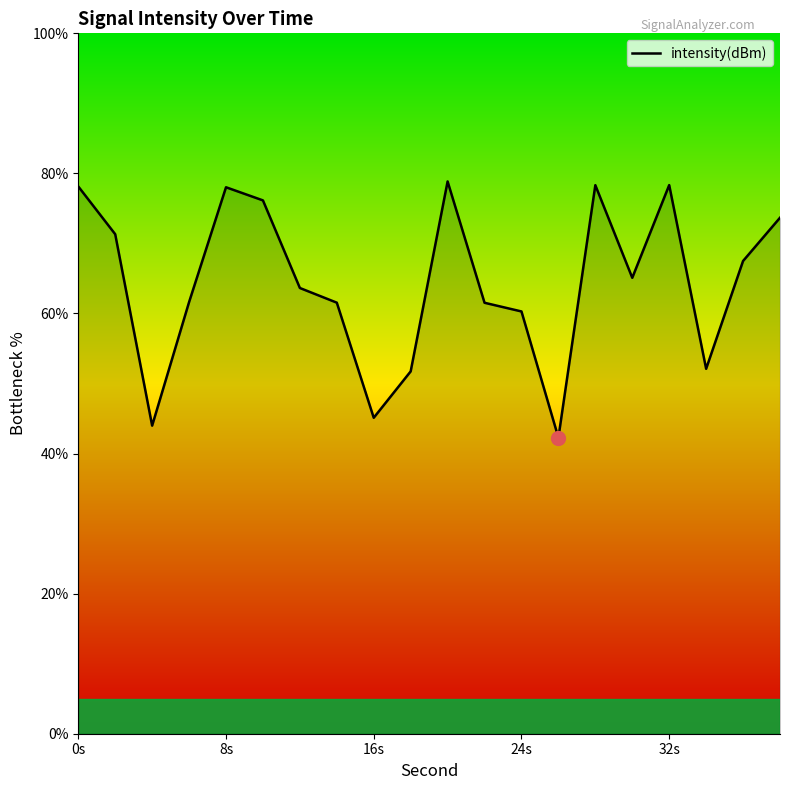

What is the difference between the maximum and minimum values?

36.6